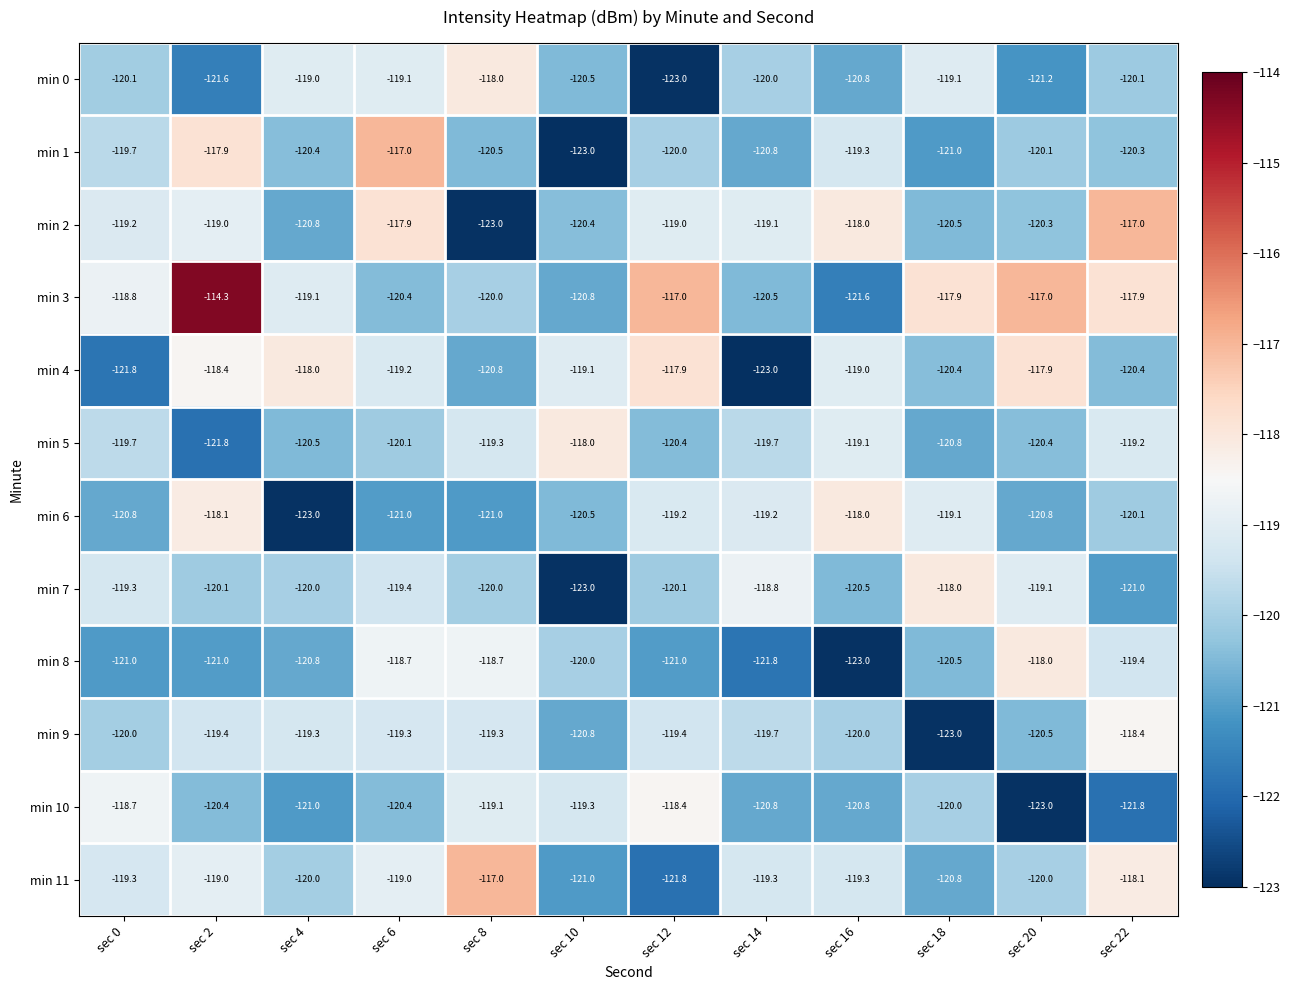

Is it true that min 2 equals -48.8 at sec 8?

False